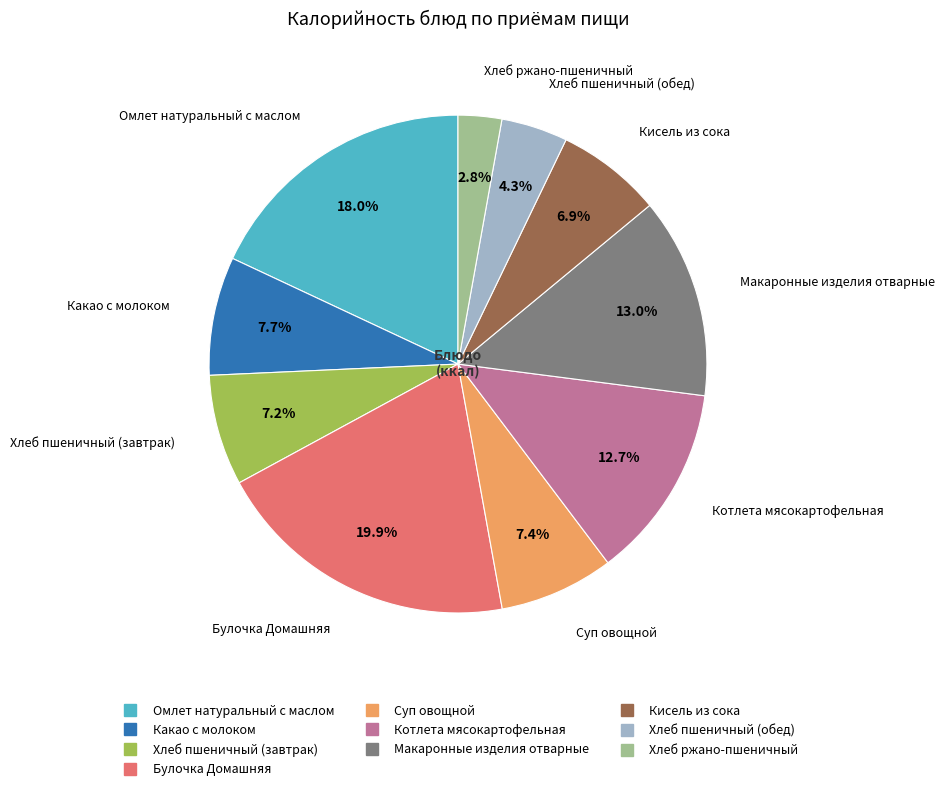

How much of the chart is everything except Какао с молоком?

92.3%